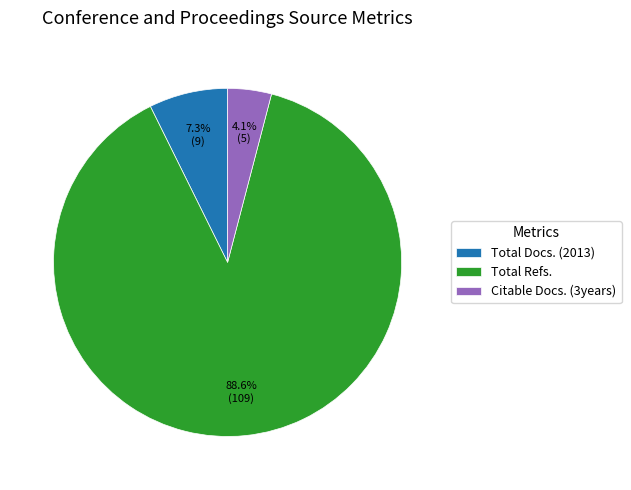

What is the total percentage of Total Refs. and Citable Docs. (3years)?

92.7%